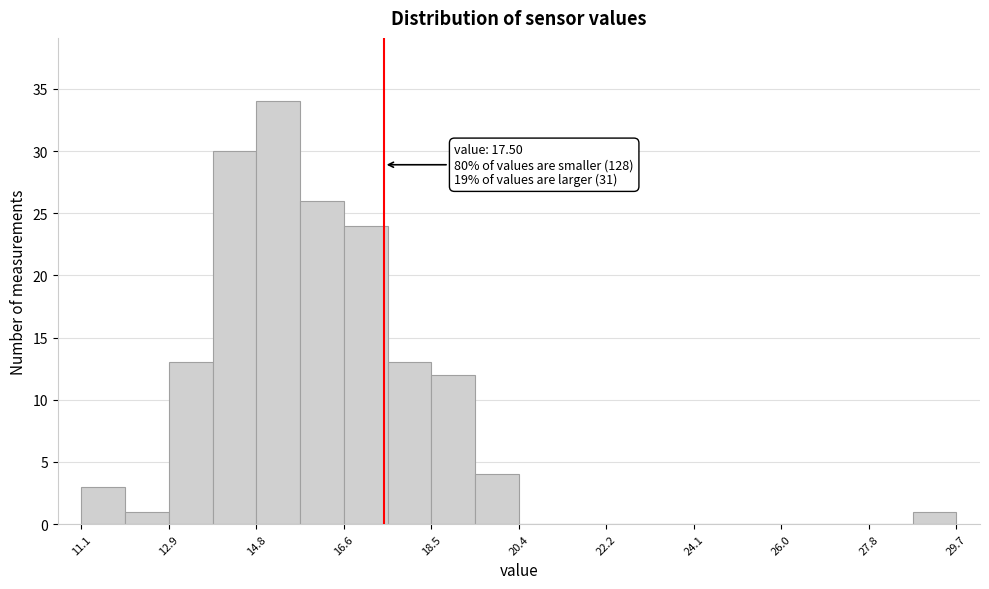

Which range on the x-axis has the tallest bar?

14.8 to 15.8